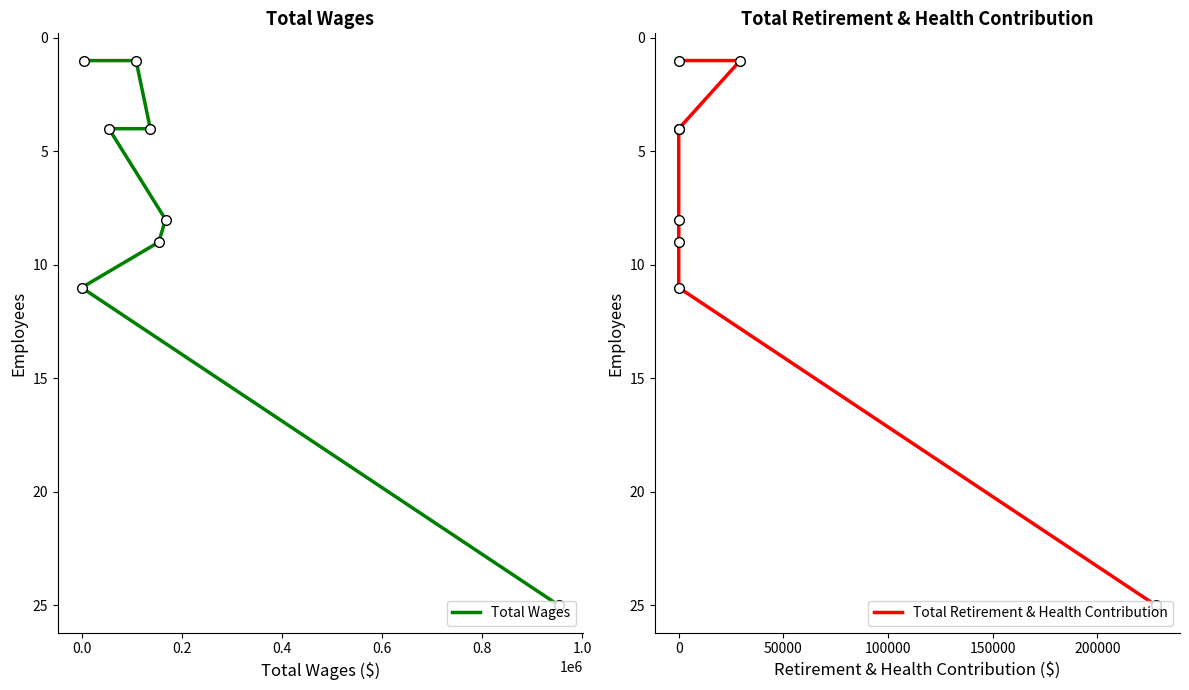

Which series has the widest spread of values?

Total Wages